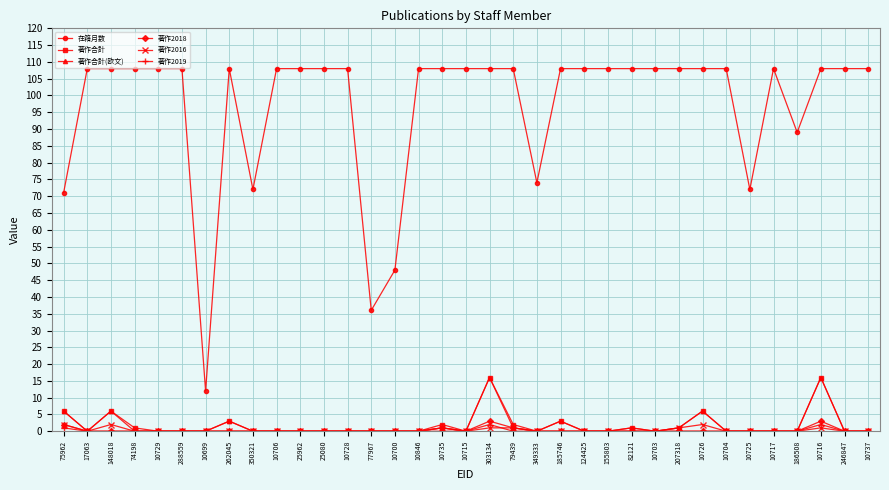

True or false: 在籍月数 and 著作2016 intersect in this chart.

False